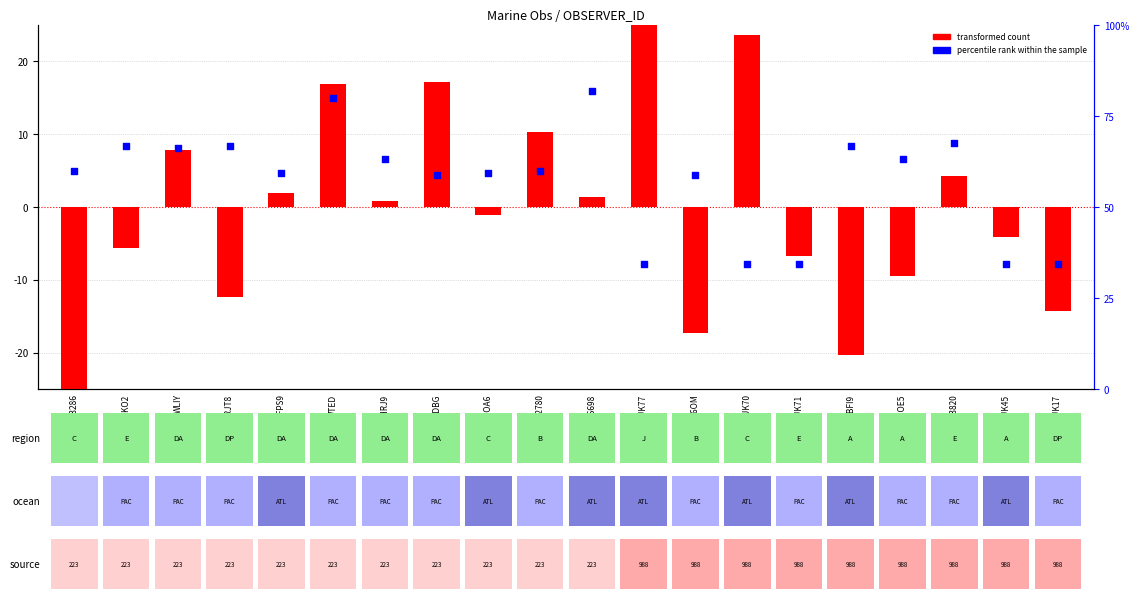

Which series contains the lowest Y value?

transformed count